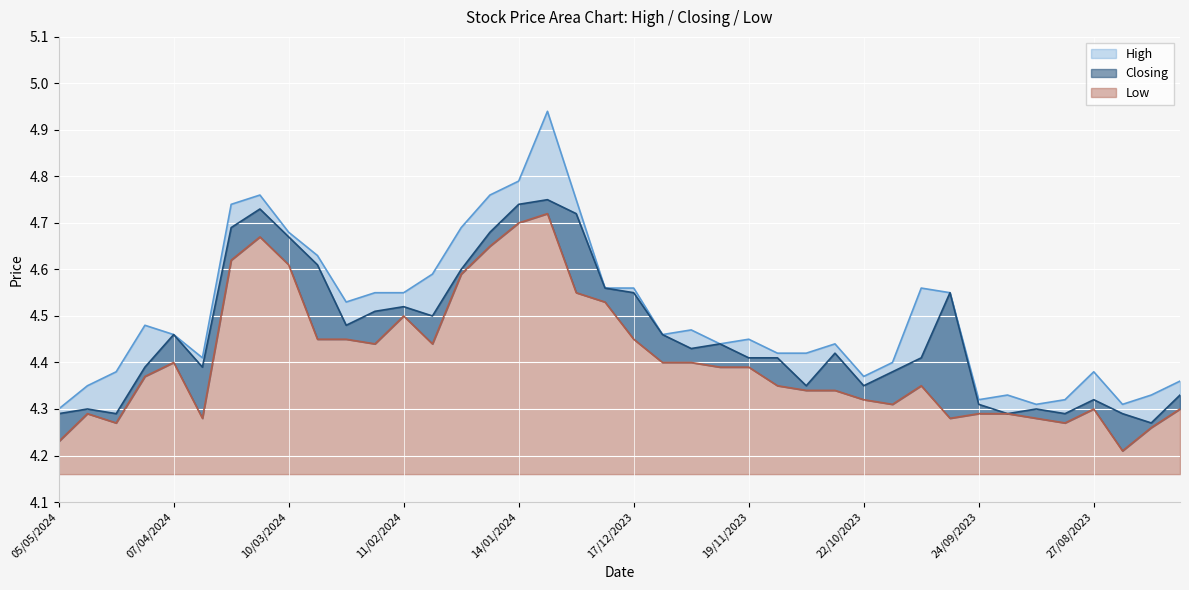

Count the number of categories in the chart.

40